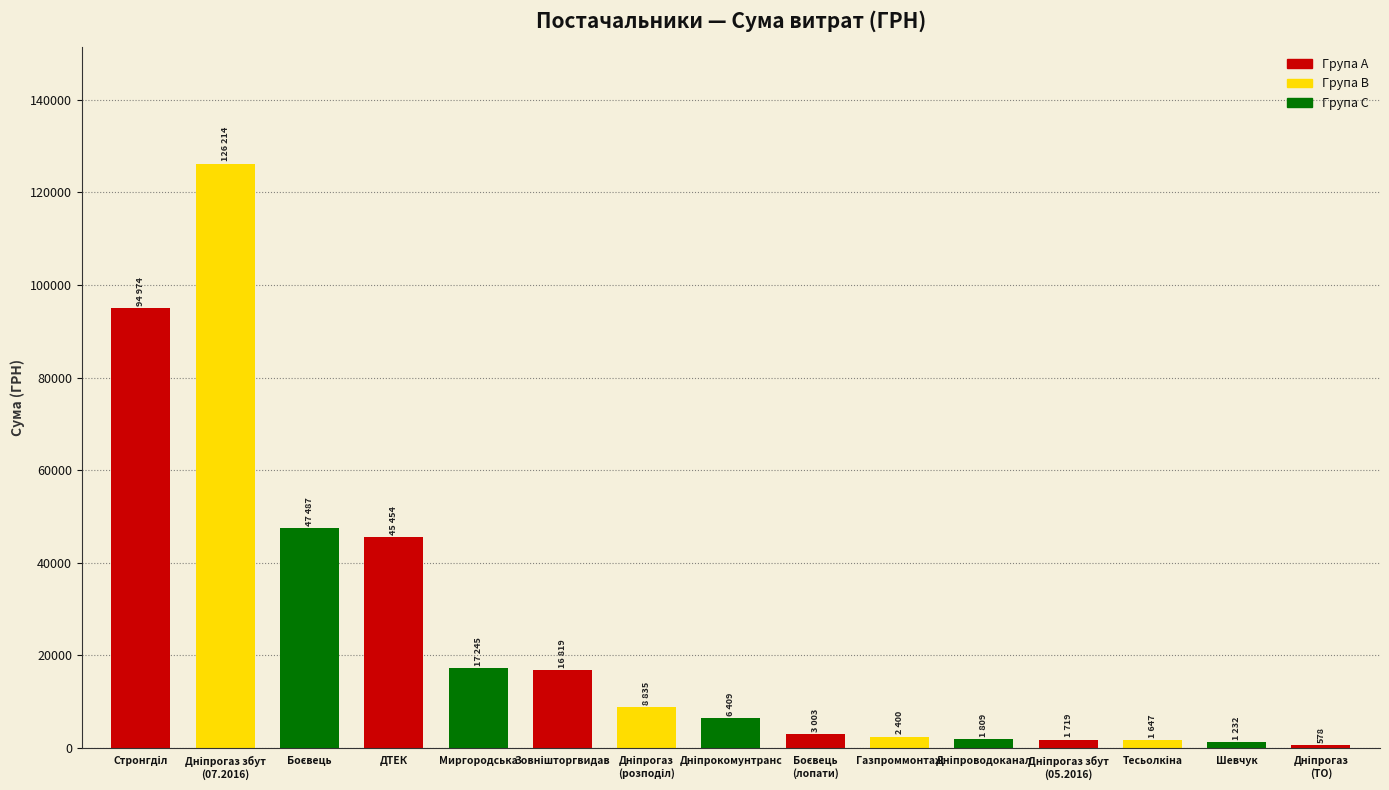

True or false: the data shows 29013.2 at ДТЕК.

False